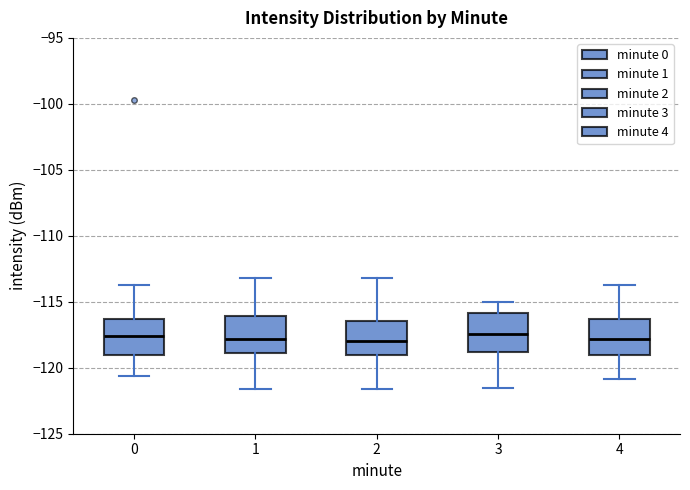

Reading left to right, transcribe this box plot: for each box, give where its median line is, the range the box spans, and where its two whiskers end, as read against the y-axis. The values are not printed on the chart, so give them approximately, as read against the axis.

0: median -117.5, box -119.0 to -116.5, whiskers -120.5 to -113.5
1: median -118.0, box -119.0 to -116.0, whiskers -121.5 to -113.0
2: median -118.0, box -119.0 to -116.5, whiskers -121.5 to -113.0
3: median -117.5, box -119.0 to -116.0, whiskers -121.5 to -115.0
4: median -118.0, box -119.0 to -116.5, whiskers -121.0 to -113.5